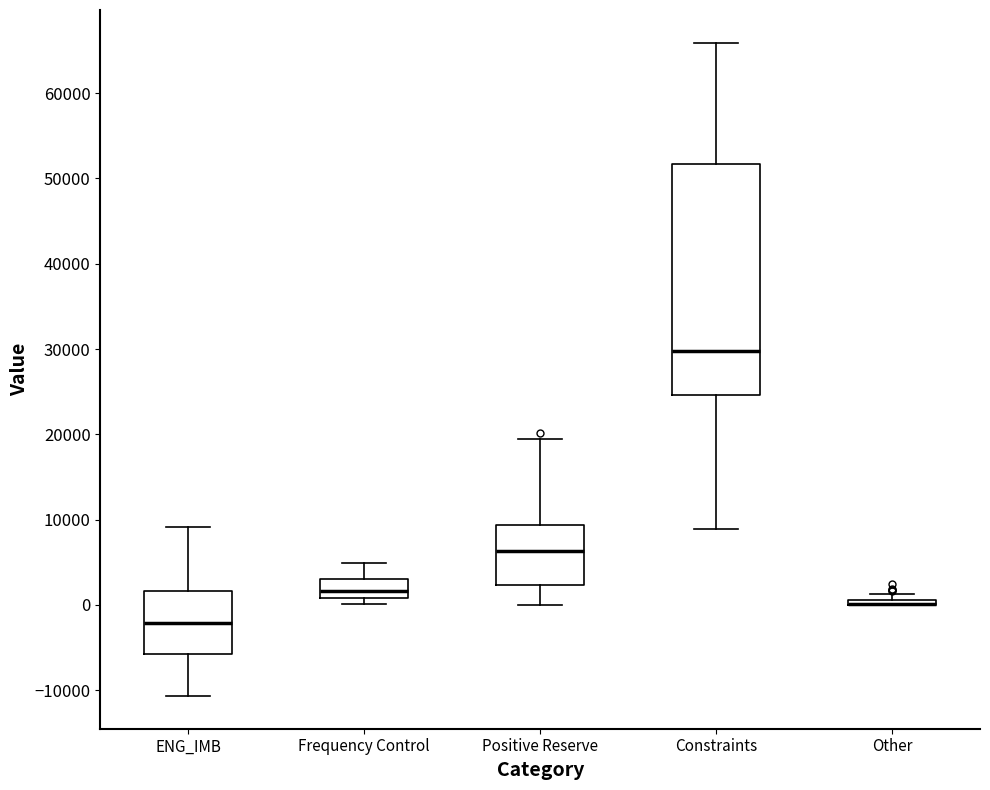

Comparing the boxes themselves (not the whiskers), which one is the tallest?

Constraints